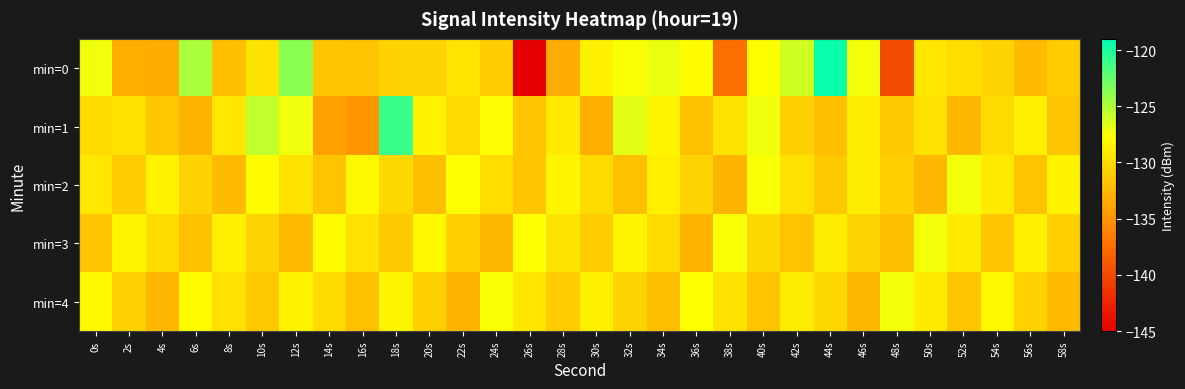

At 32s, list the series in order from smallest to largest.

min=2, min=4, min=3, min=0, min=1